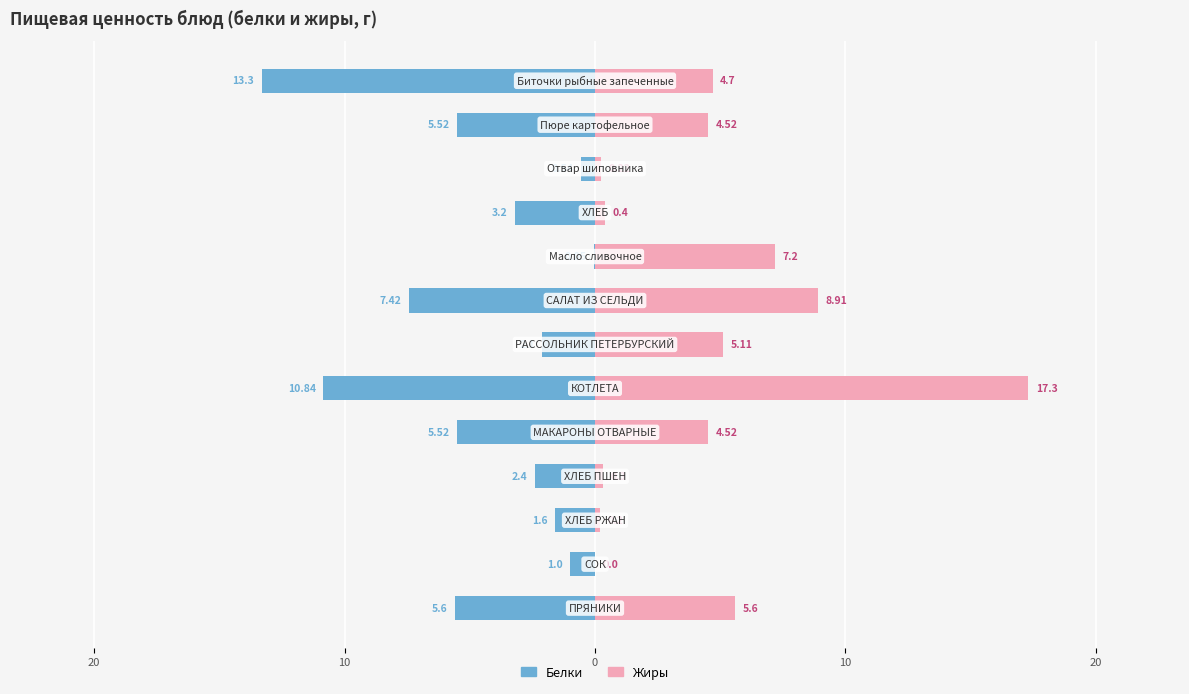

What is the difference between the maximum and minimum values in the Жиры series?

17.3